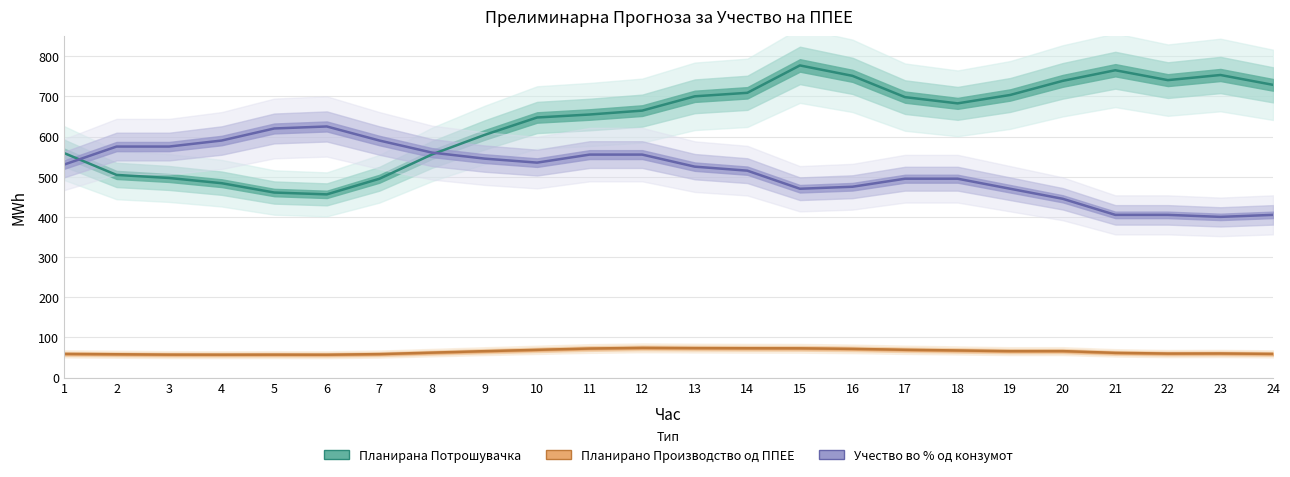

Reading right to left, what are all the values shown in this chart?

Планирано Производство од ППЕЕ: 24=59.0	23=60.1	22=59.8	21=61.6	20=66.0	19=65.9	18=67.6	17=69.2	16=71.5	15=72.9	14=73.1	13=73.4	12=74.0	11=72.4	10=69.1	9=65.8	8=62.2	7=58.5	6=57.0	5=57.2	4=57.1	3=57.2	2=58.1	1=59.0
Планирана Потрошувачка: 24=728.6	23=753.1	22=740.3	21=764.9	20=738.5	19=703.4	18=682.5	17=698.0	16=751.0	15=776.9	14=708.8	13=700.0	12=664.4	11=654.7	10=647.3	9=603.9	8=555.4	7=494.8	6=456.0	5=460.6	4=483.8	3=496.8	2=504.4	1=558.9
Учество во % од конзумот: 24=405.0	23=400.0	22=405.0	21=405.0	20=445.0	19=470.0	18=495.0	17=495.0	16=475.0	15=470.0	14=515.0	13=525.0	12=555.0	11=555.0	10=535.0	9=545.0	8=560.0	7=590.0	6=625.0	5=620.0	4=590.0	3=575.0	2=575.0	1=530.0